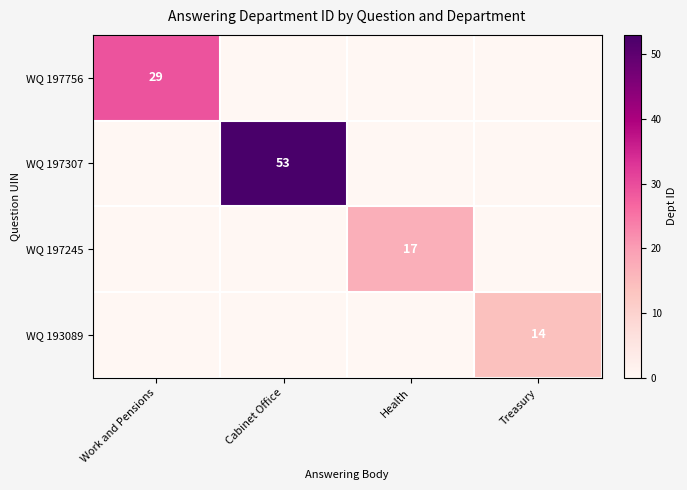

Is the value of WQ 197245 at Health greater than the value of WQ 197756 at Work and Pensions?

No